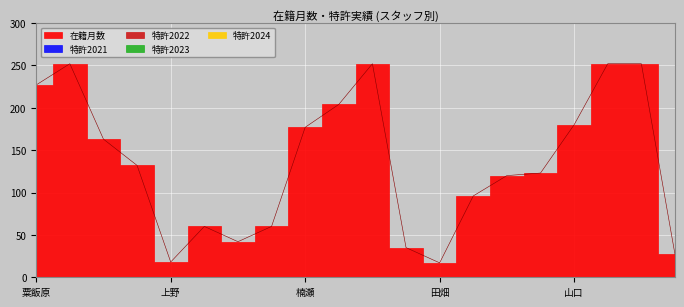

Reading left to right, extract all data points from this chart.

在籍月数: 粟飯原=227	赤池=252	伊勢=163	岩瀬=132	上野=18	門田=60	河野=42	川端=60	楠瀬=177	佐田=204	添木=252	竹谷=35	田畑=17	飛梅=96	松浦=120	八木=123	山口=180	山田=252	若槻=252	髙橋=27
特許2021: 粟飯原=0	赤池=0	伊勢=0	岩瀬=0	上野=0	門田=0	河野=0	川端=0	楠瀬=0	佐田=0	添木=0	竹谷=0	田畑=0	飛梅=0	松浦=0	八木=0	山口=0	山田=0	若槻=0	髙橋=0
特許2022: 粟飯原=0	赤池=0	伊勢=0	岩瀬=0	上野=0	門田=0	河野=0	川端=0	楠瀬=0	佐田=0	添木=0	竹谷=0	田畑=0	飛梅=0	松浦=0	八木=0	山口=0	山田=0	若槻=0	髙橋=0
特許2023: 粟飯原=0	赤池=0	伊勢=0	岩瀬=0	上野=0	門田=0	河野=0	川端=0	楠瀬=0	佐田=0	添木=0	竹谷=0	田畑=0	飛梅=0	松浦=0	八木=0	山口=0	山田=0	若槻=0	髙橋=0
特許2024: 粟飯原=0	赤池=0	伊勢=0	岩瀬=0	上野=0	門田=0	河野=0	川端=0	楠瀬=0	佐田=0	添木=0	竹谷=0	田畑=0	飛梅=0	松浦=0	八木=0	山口=0	山田=0	若槻=0	髙橋=0